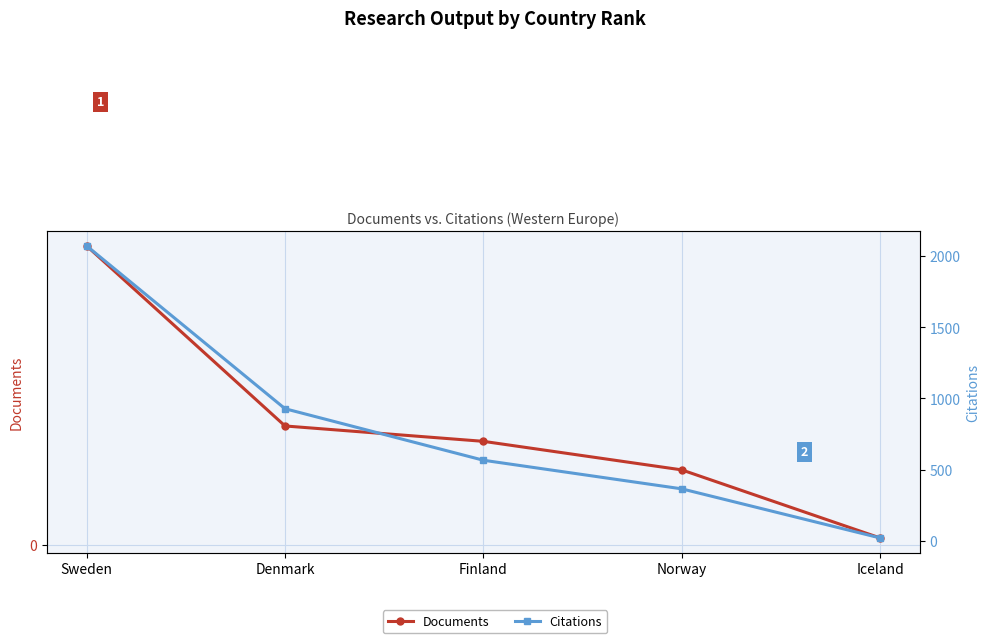

What is the lowest value of the Documents series?

3